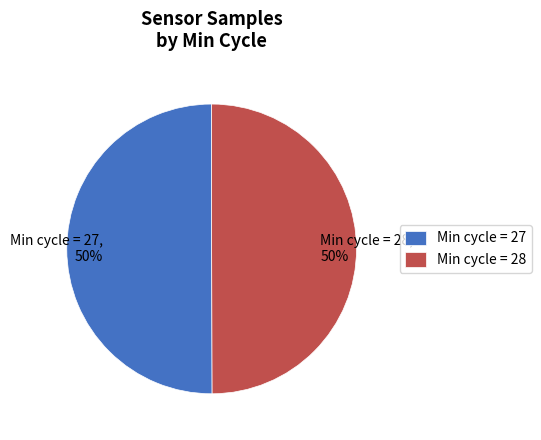

How many segments does this pie chart have?

2